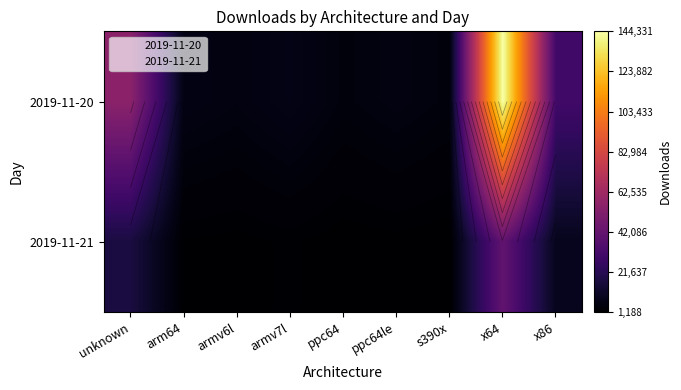

What is the difference between the highest and lowest values at arm64?

4516